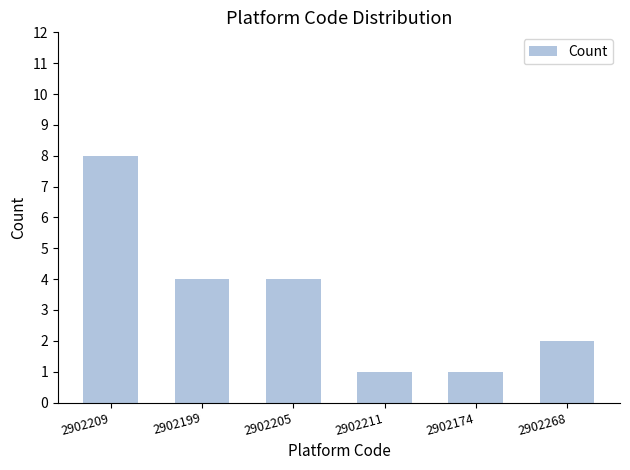

What is the label of the 1st bar from the right?

2902268